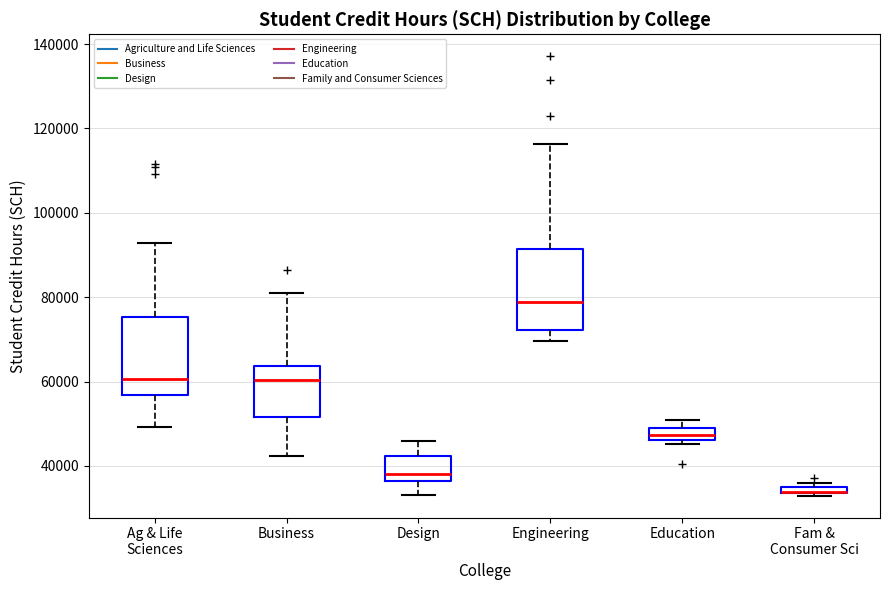

Where does the median line of the box for Business sit on the y-axis? The values are not printed on the chart, so give them approximately, as read against the axis.

60000